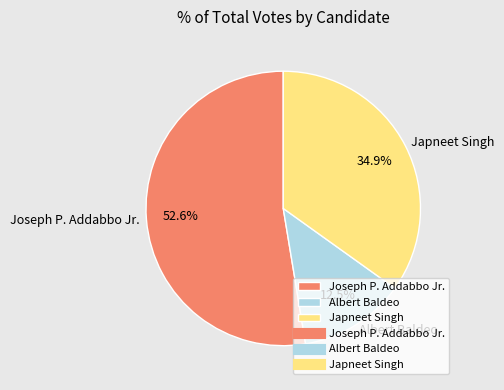

What percentage do Joseph P. Addabbo Jr. and Albert Baldeo together represent?

65.1%